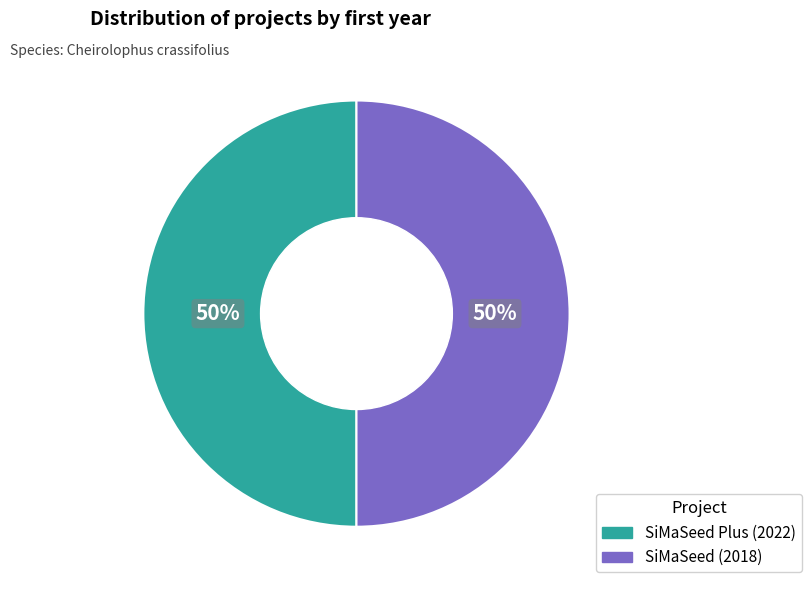

Is it true that SiMaSeed Plus (2022) is 50% of the pie?

True